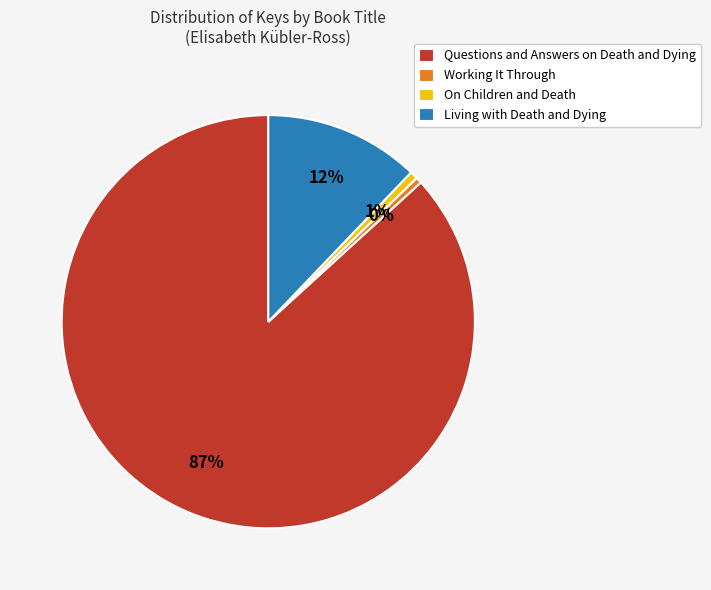

Approximately how many times larger is the value at On Children and Death compared to Working It Through?

1.3